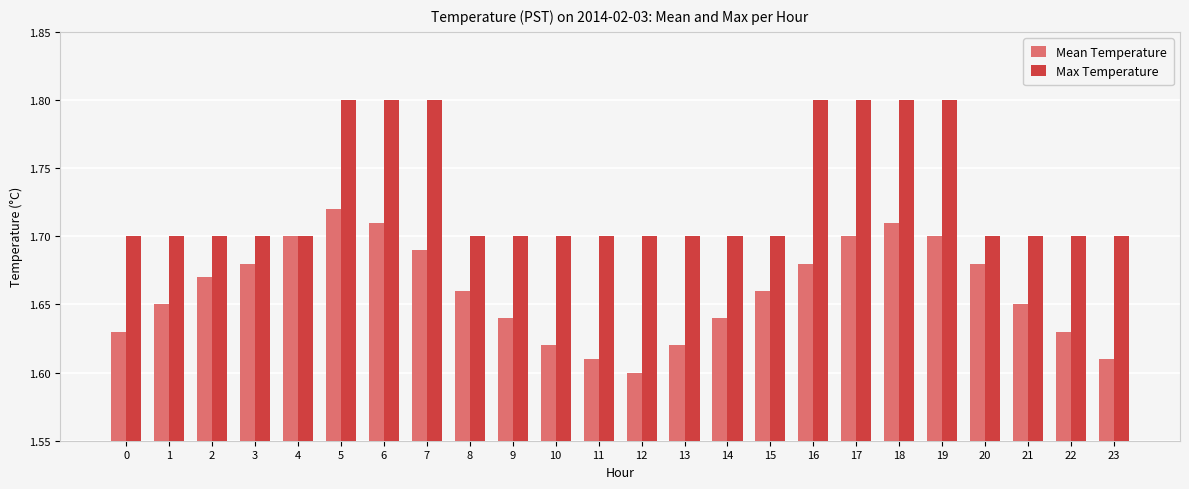

How many bars are there in each group?

2